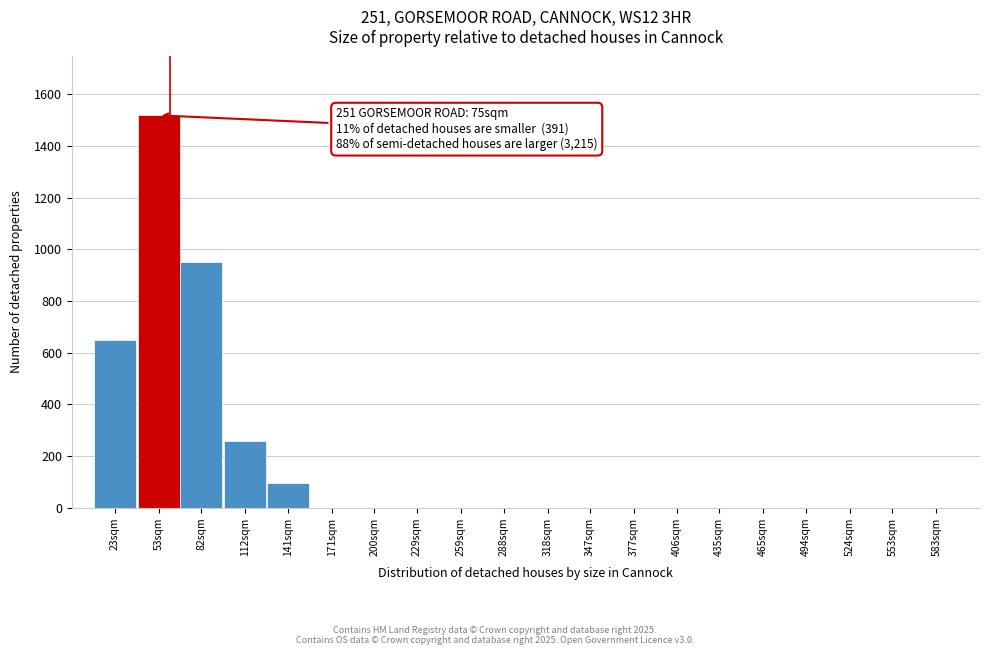

Reading left to right, what are all the values shown in this chart?

23sqm=648	53sqm=1519	82sqm=952	112sqm=258	141sqm=97	171sqm=0	200sqm=0	229sqm=0	259sqm=0	288sqm=0	318sqm=0	347sqm=0	377sqm=0	406sqm=0	435sqm=0	465sqm=0	494sqm=0	524sqm=0	553sqm=0	583sqm=0